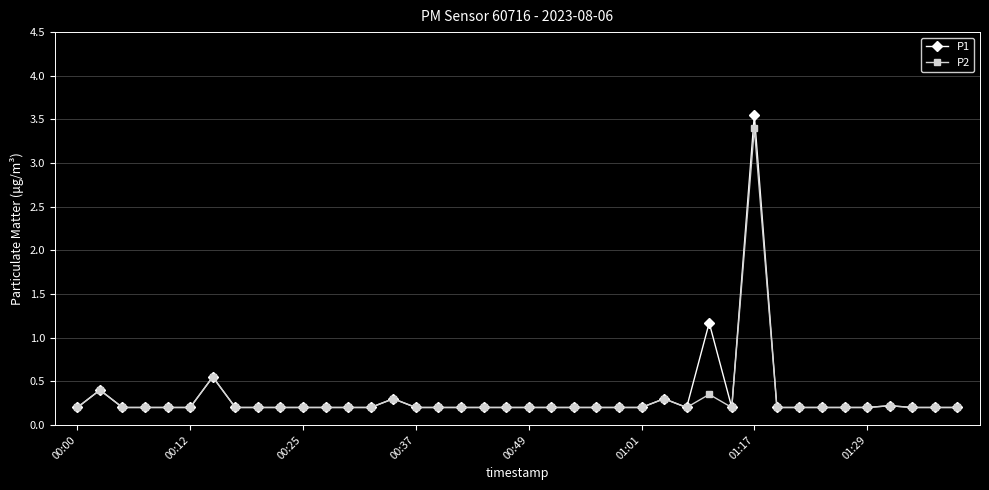

What is the value of the P2 point at the 21st from the left?

0.2